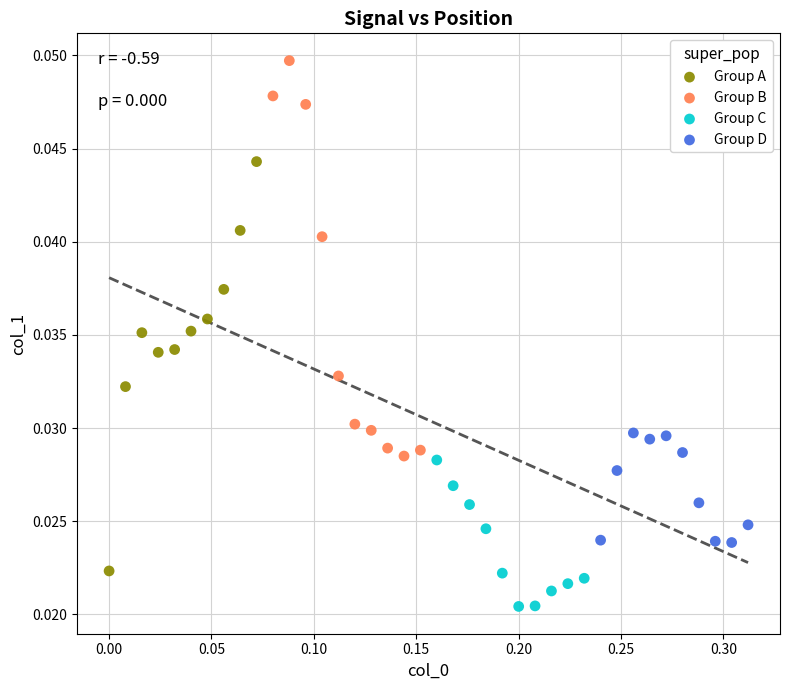

Which series contains the lowest Y value?

Group C